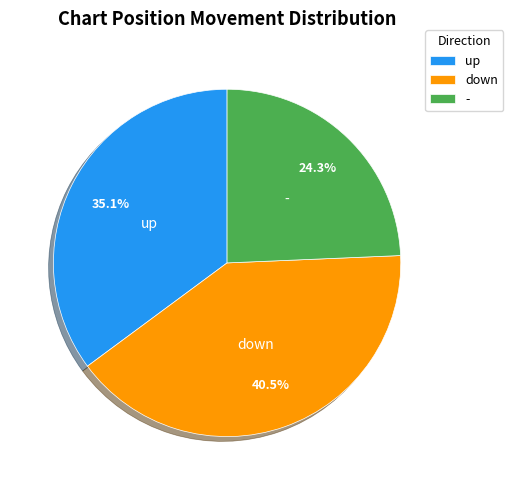

What is the total percentage of up and down?

75.7%